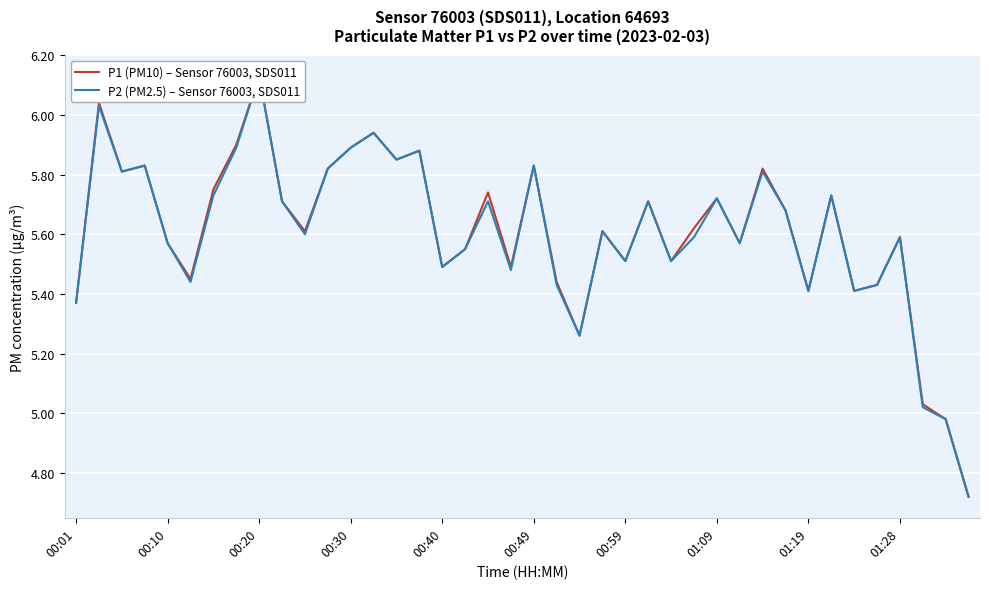

Is it true that P2 (PM2.5) – Sensor 76003, SDS011 equals 3.6 at 00:49?

False